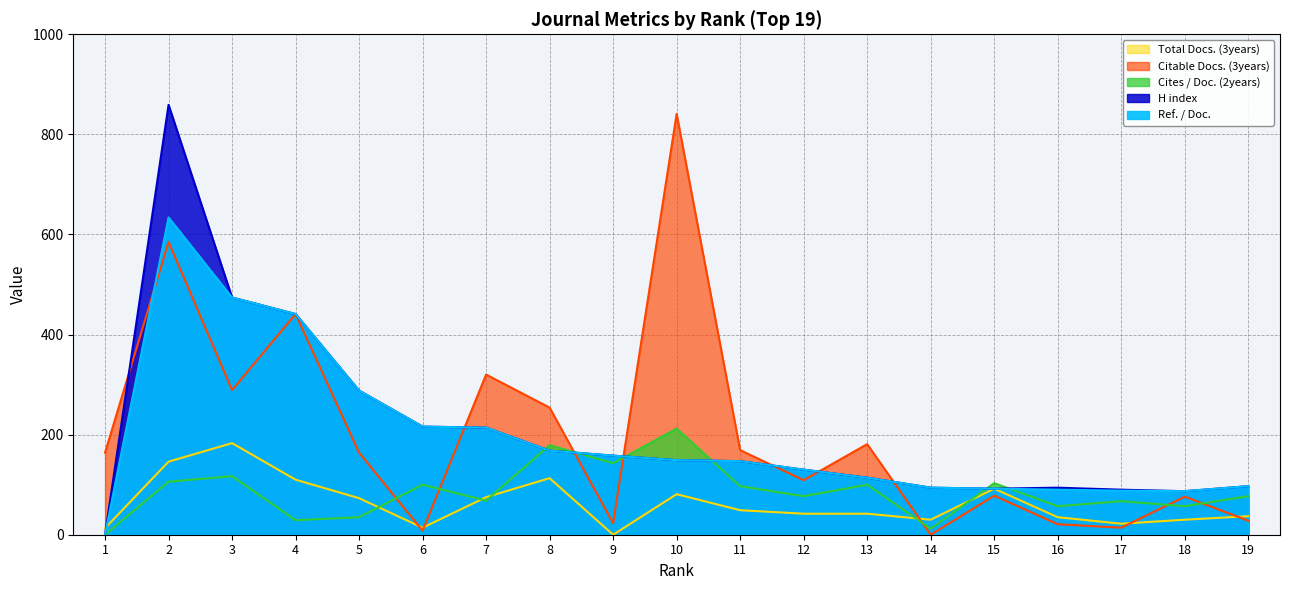

Is it true that Citable Docs. (3years) equals 585 at 2?

True